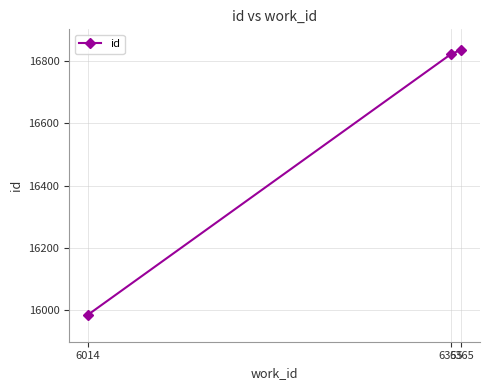

What is the minimum value shown in the chart?

15986